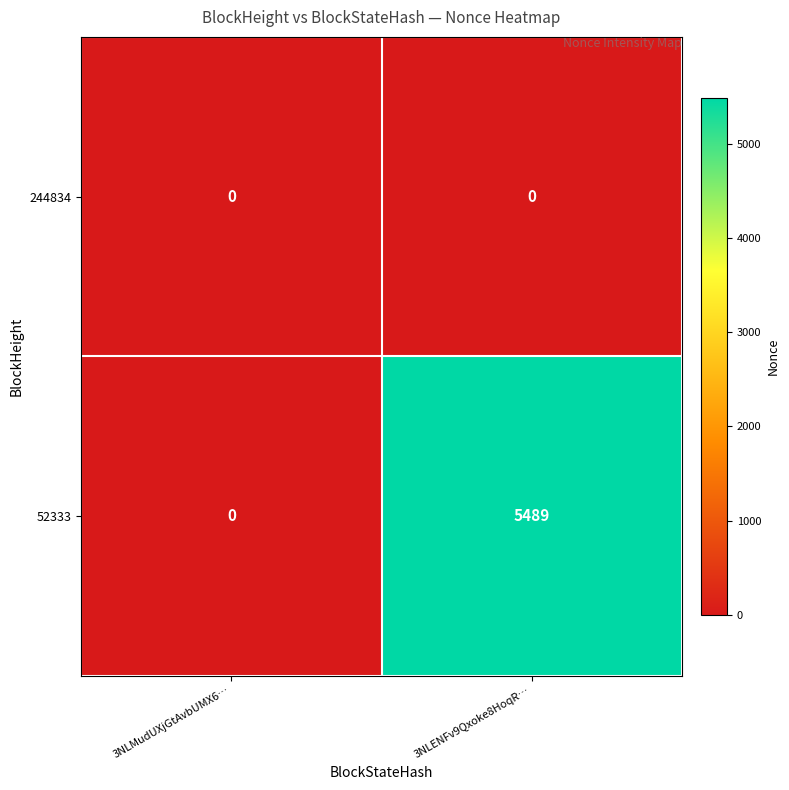

At which category does the chart reach its peak across all series?

3NLENFv9Qxoke8HoqR…